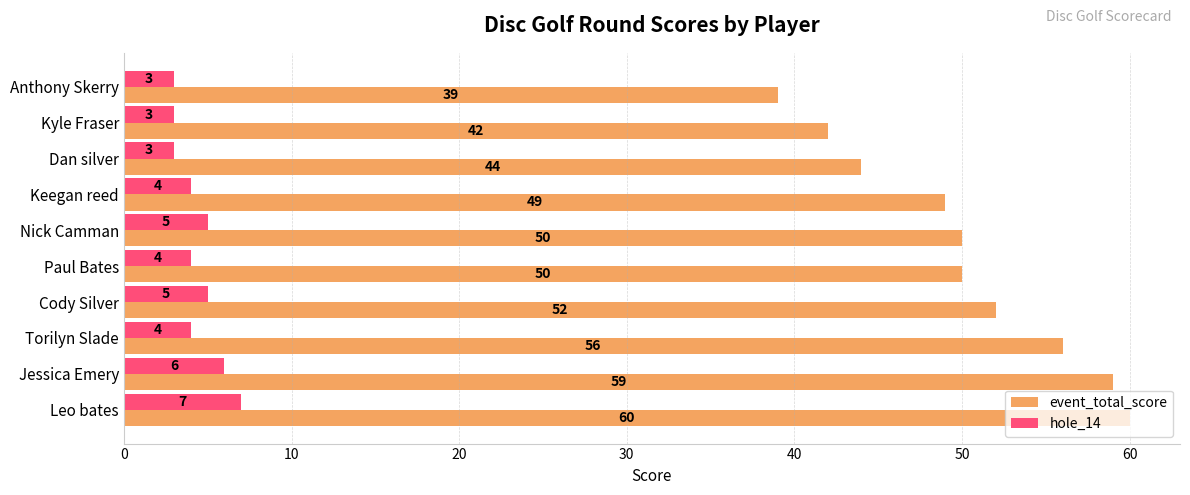

What is the difference between the highest and lowest values at Nick Camman?

45